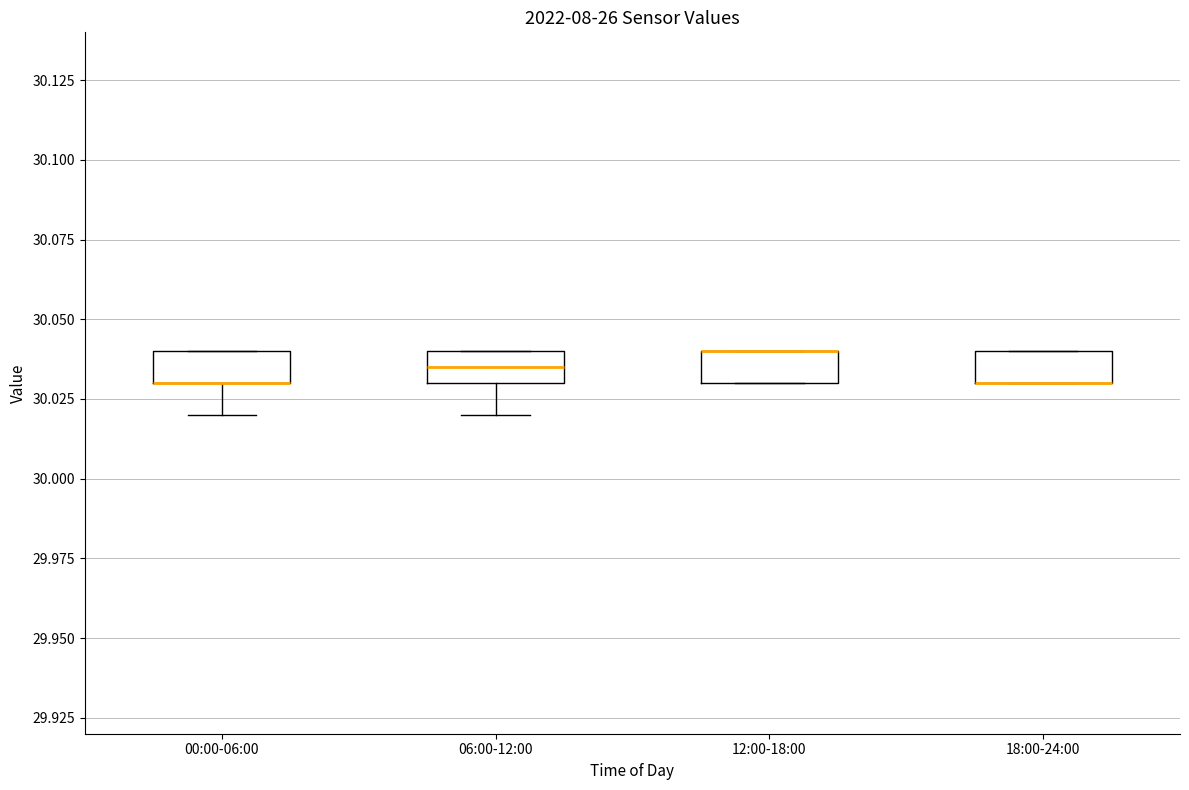

Reading left to right, transcribe this box plot: for each box, give where its median line is, the range the box spans, and where its two whiskers end, as read against the y-axis. The values are not printed on the chart, so give them approximately, as read against the axis.

00:00-06:00: median 30.030 (drawn on the box's lower edge), box 30.030 to 30.040, whiskers 30.020 to 30.040
06:00-12:00: median 30.035, box 30.030 to 30.040, whiskers 30.020 to 30.040
12:00-18:00: median 30.040 (drawn on the box's upper edge), box 30.030 to 30.040, whiskers 30.030 to 30.040
18:00-24:00: median 30.030 (drawn on the box's lower edge), box 30.030 to 30.040, whiskers 30.030 to 30.040